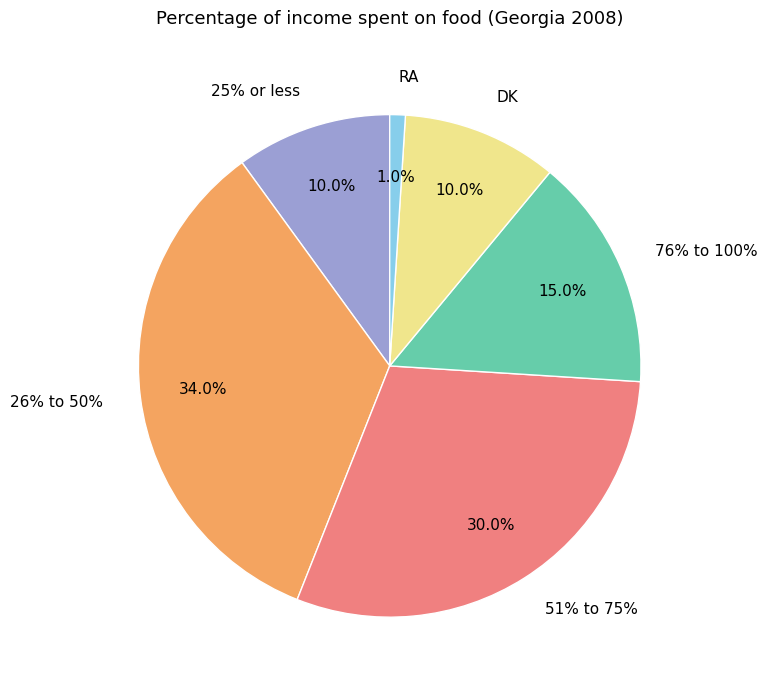

Is there a majority slice in this chart?

No